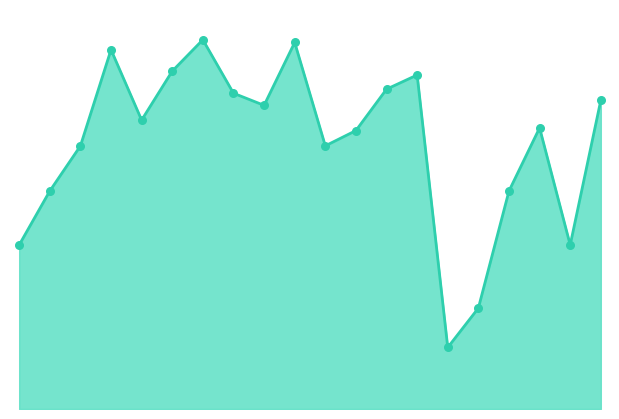

Does the chart have visible grid lines?

No